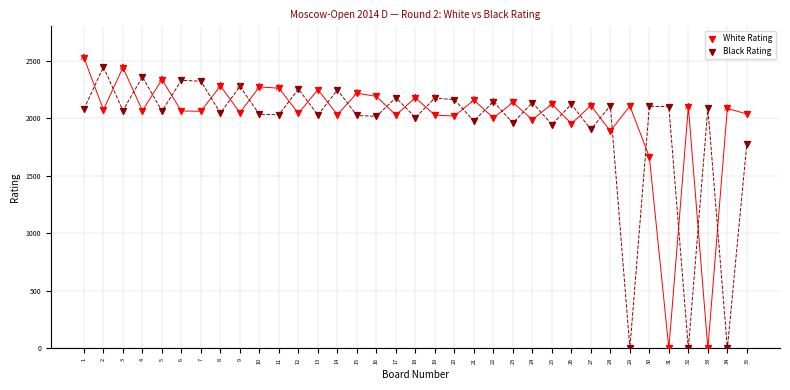

What are all the series names shown in the legend?

White Rating, Black Rating